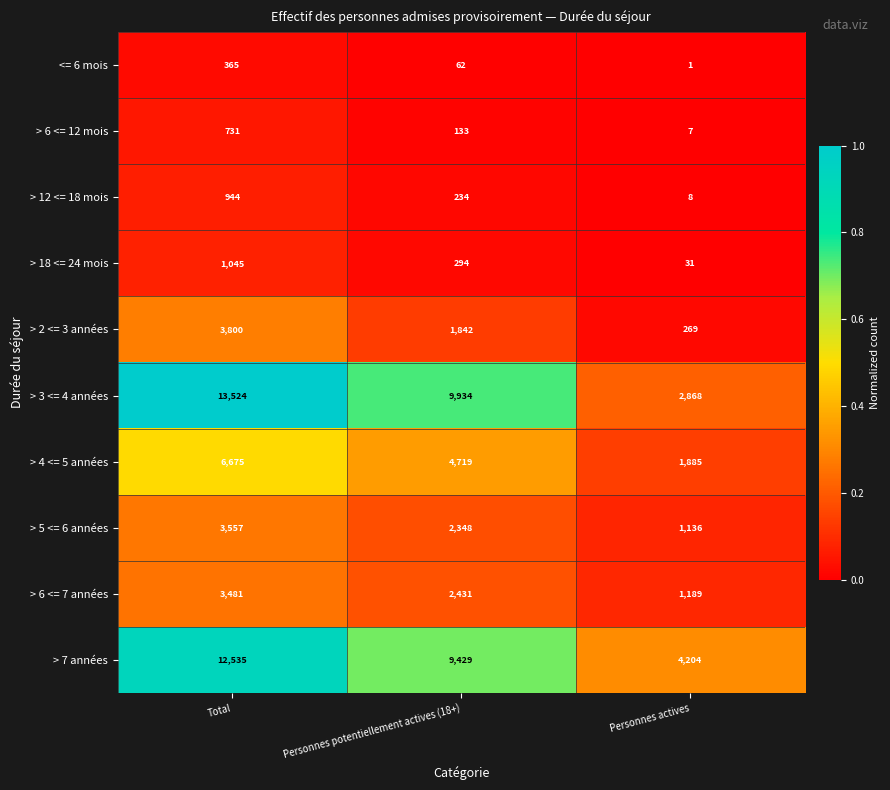

At which label is > 6 <= 12 mois closest to 369?

Personnes potentiellement actives (18+)